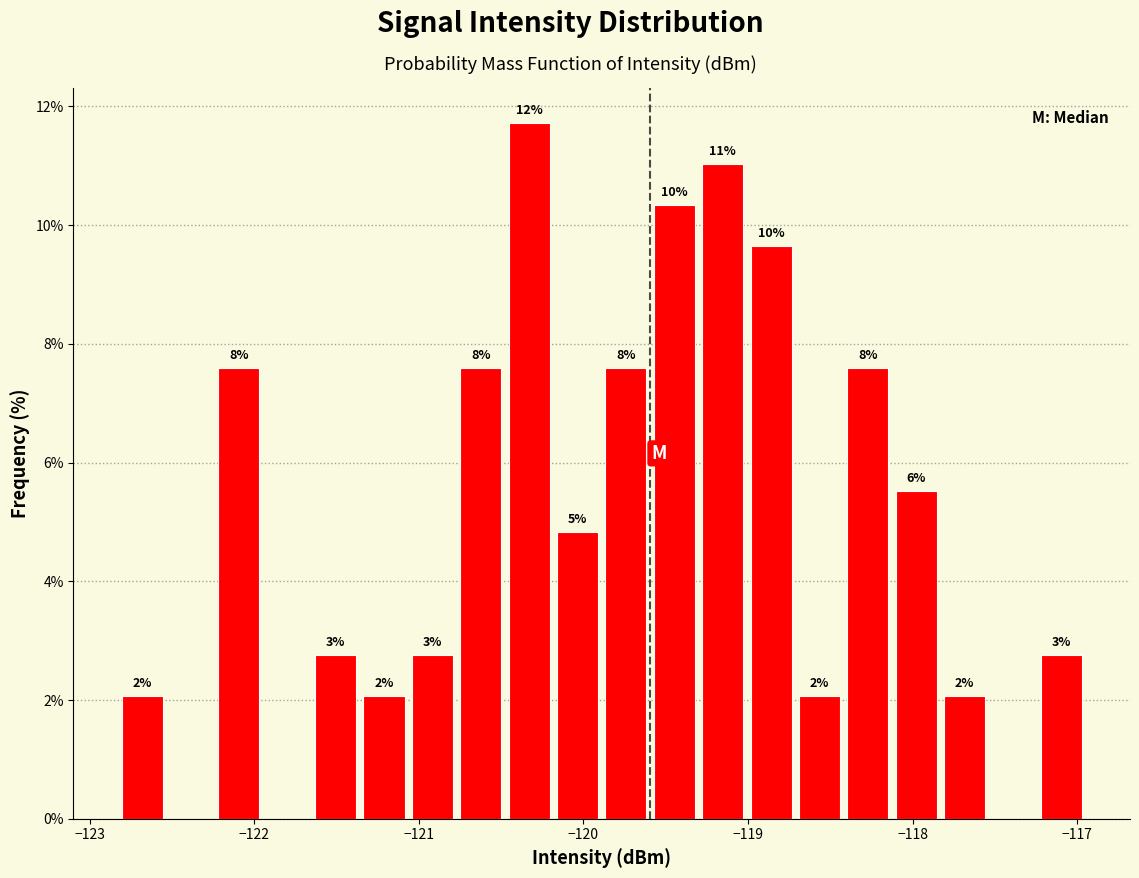

Around what value on the x-axis is the tallest bar? Give the approximate position of its centre, as read against the axis.

-120.3